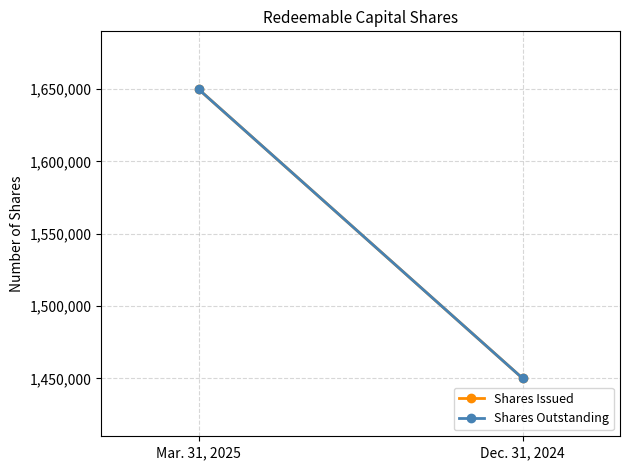

Read the Shares Issued value at Mar. 31, 2025.

1650000